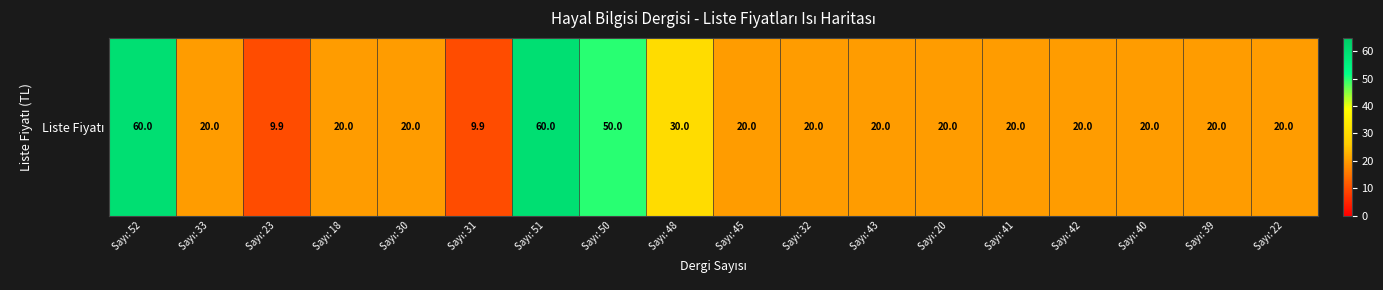

The value at Sayı: 23 is 17.4. True or false?

False